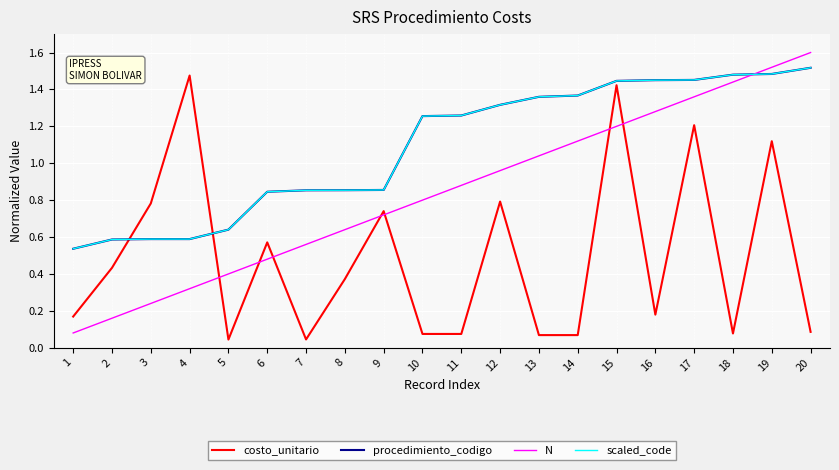

Does the chart display data point markers on the line(s)?

No